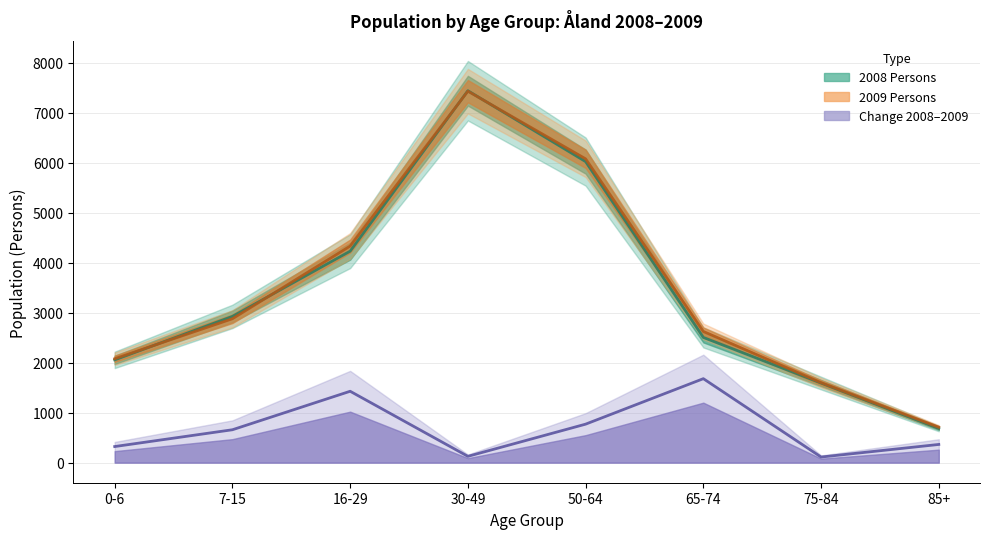

What position from the right is 65-74?

3